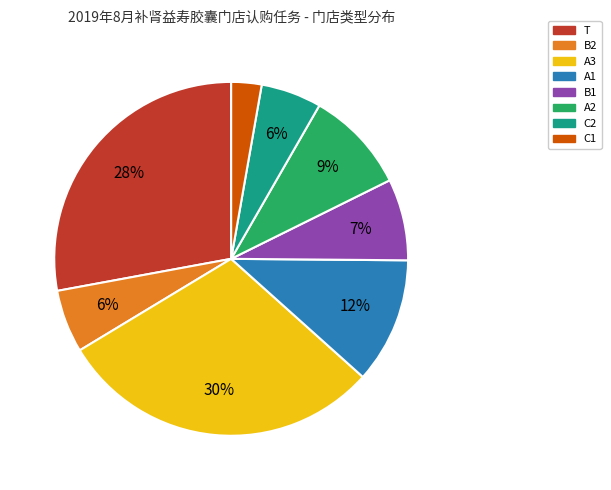

Is it true that T is 28% of the pie?

True